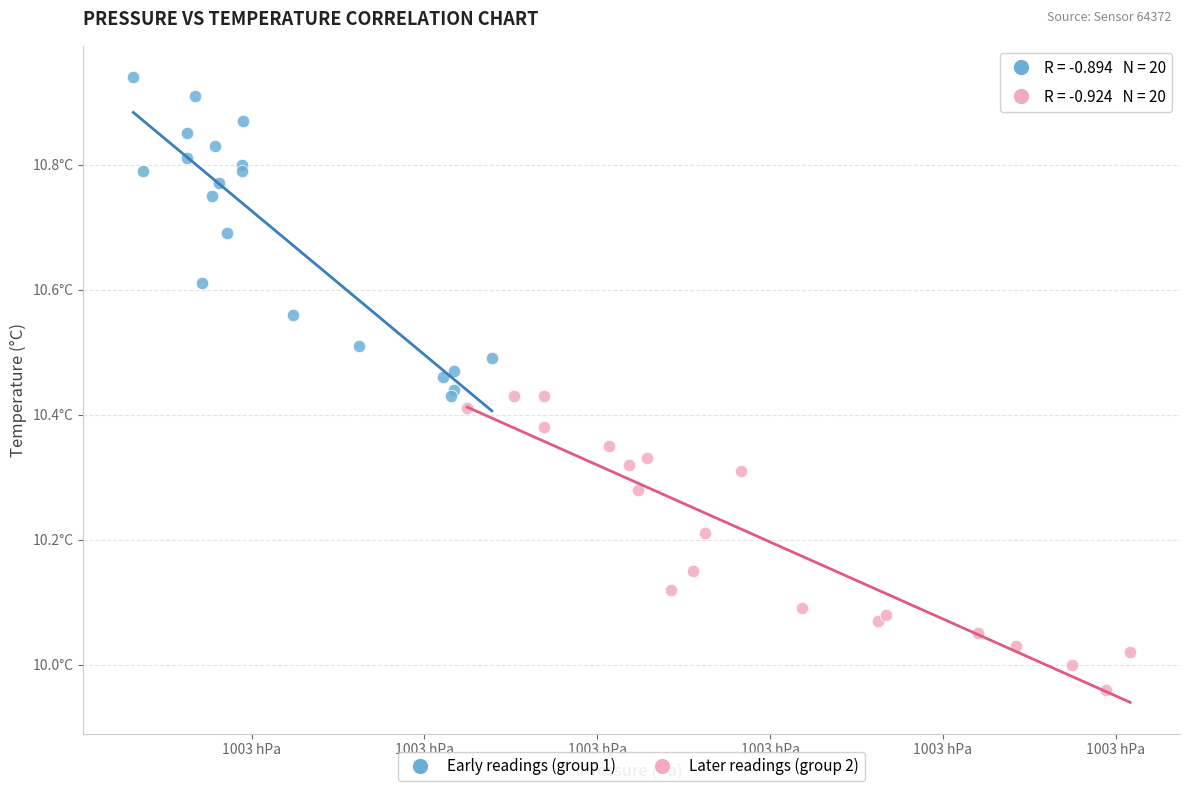

Which series has the widest spread of Y values?

Early readings (group 1)